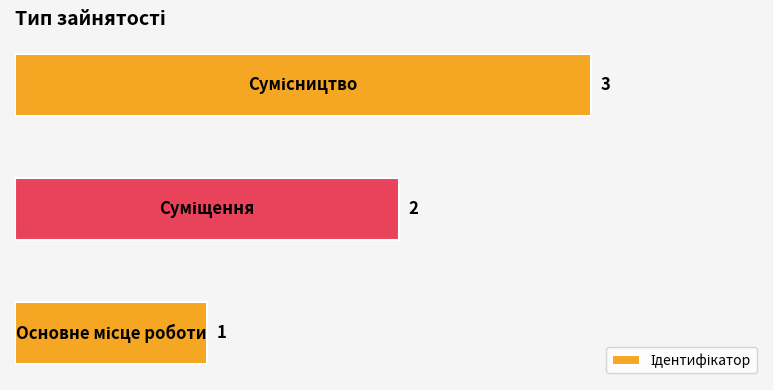

How many values are between 1 and 3?

3